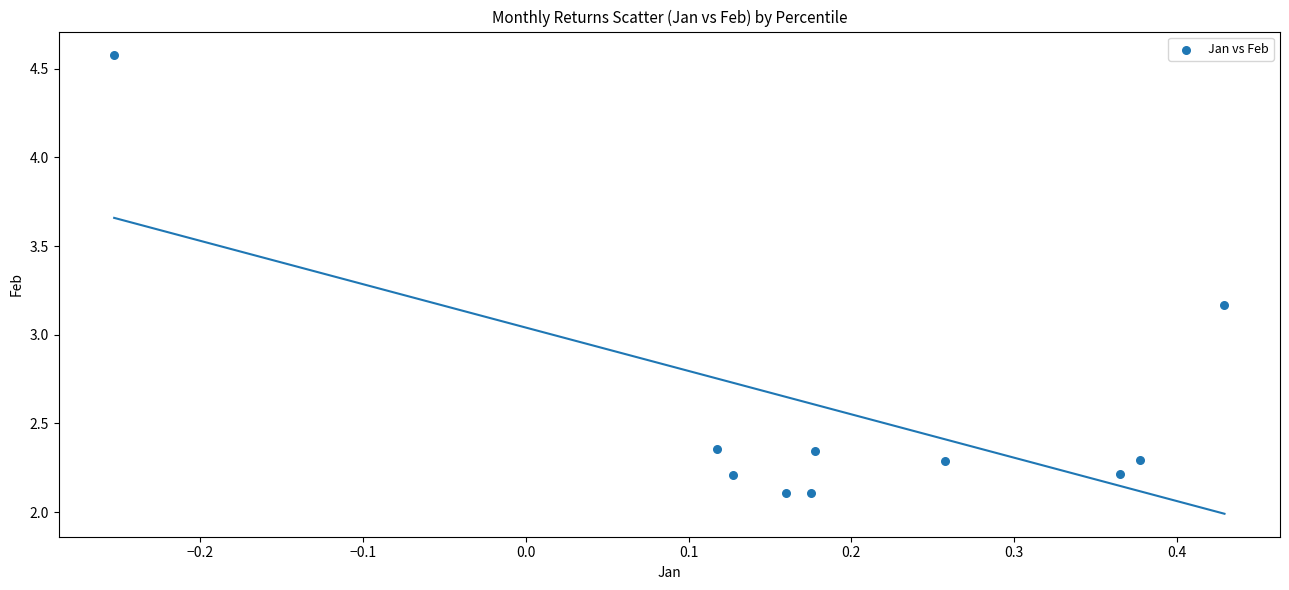

What is the range of Y values (max minus min)?

2.5